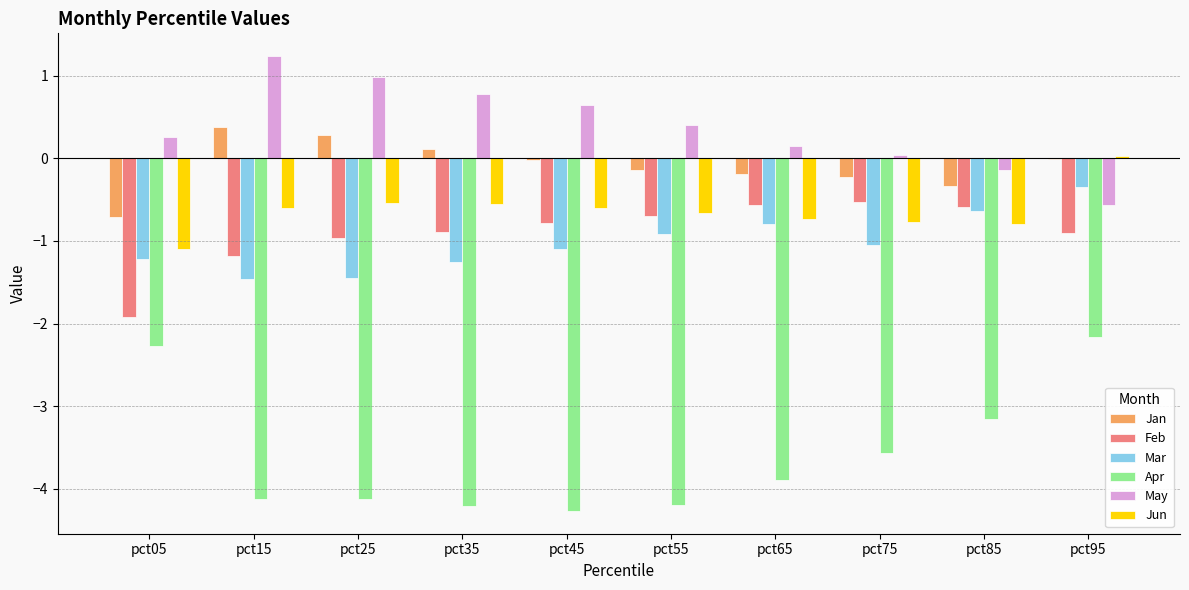

Count the number of data series in this chart.

6